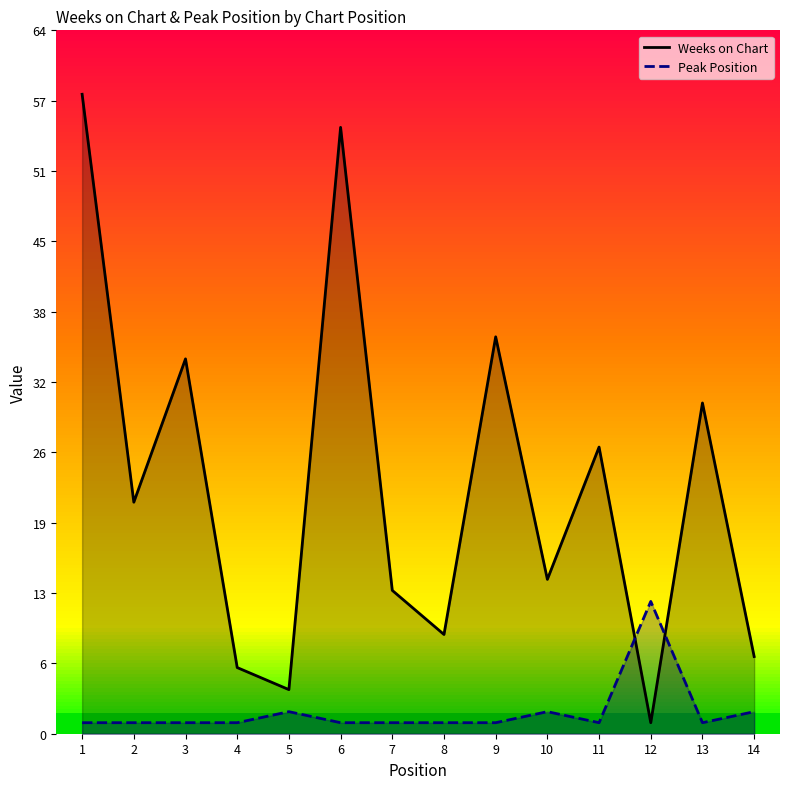

At which label does Weeks on Chart reach its minimum?

12